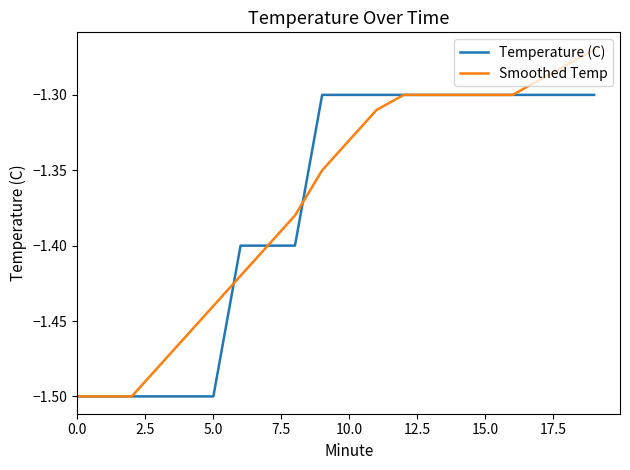

List the series in order of their peak value, highest first.

Smoothed Temp, Temperature (C)